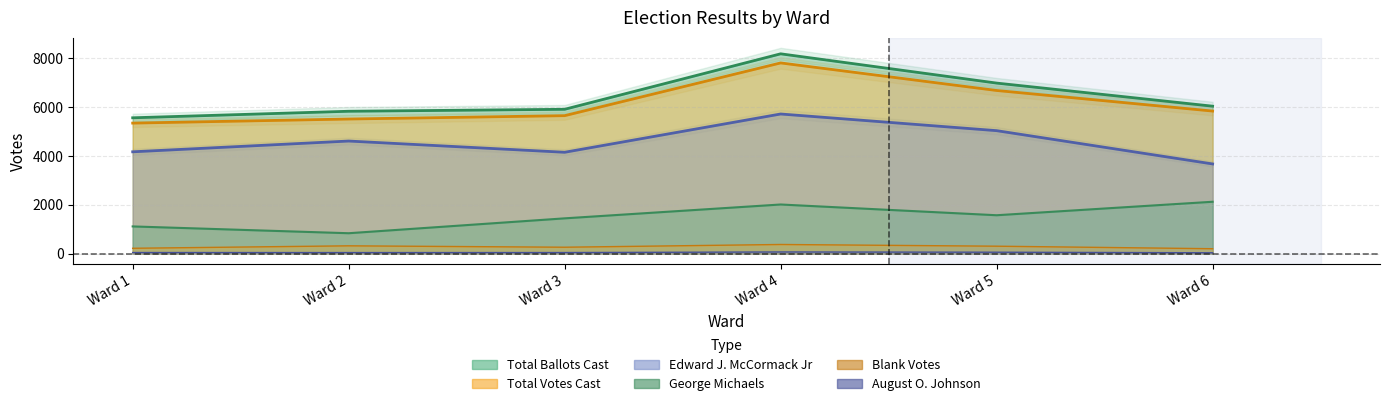

Count the number of data series in this chart.

6